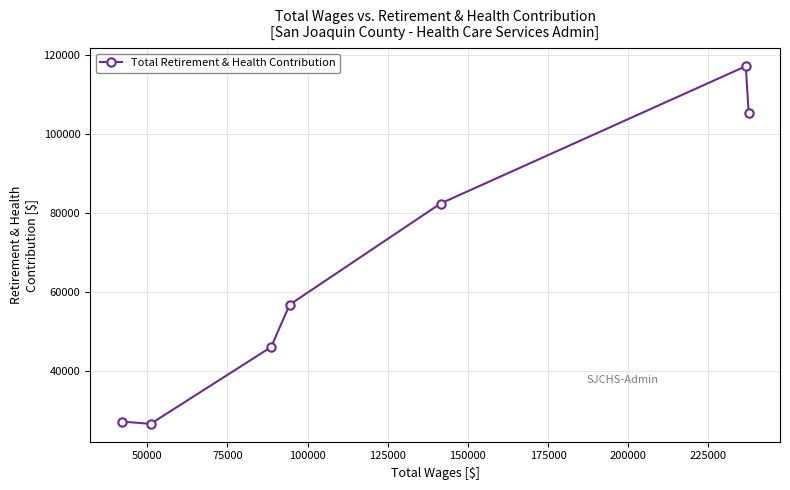

What is the value of the 5th point from the left?

82393